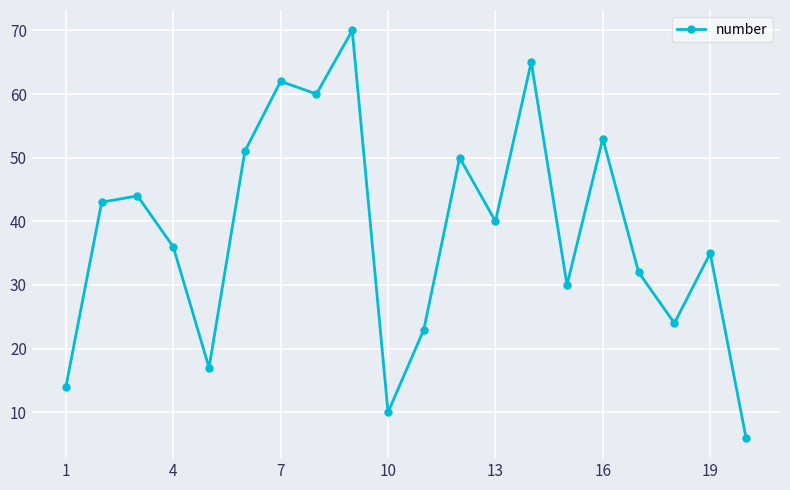

Reading right to left, extract all data points from this chart.

6	35	24	32	53	30	65	40	50	23	10	70	60	62	51	17	36	44	43	14